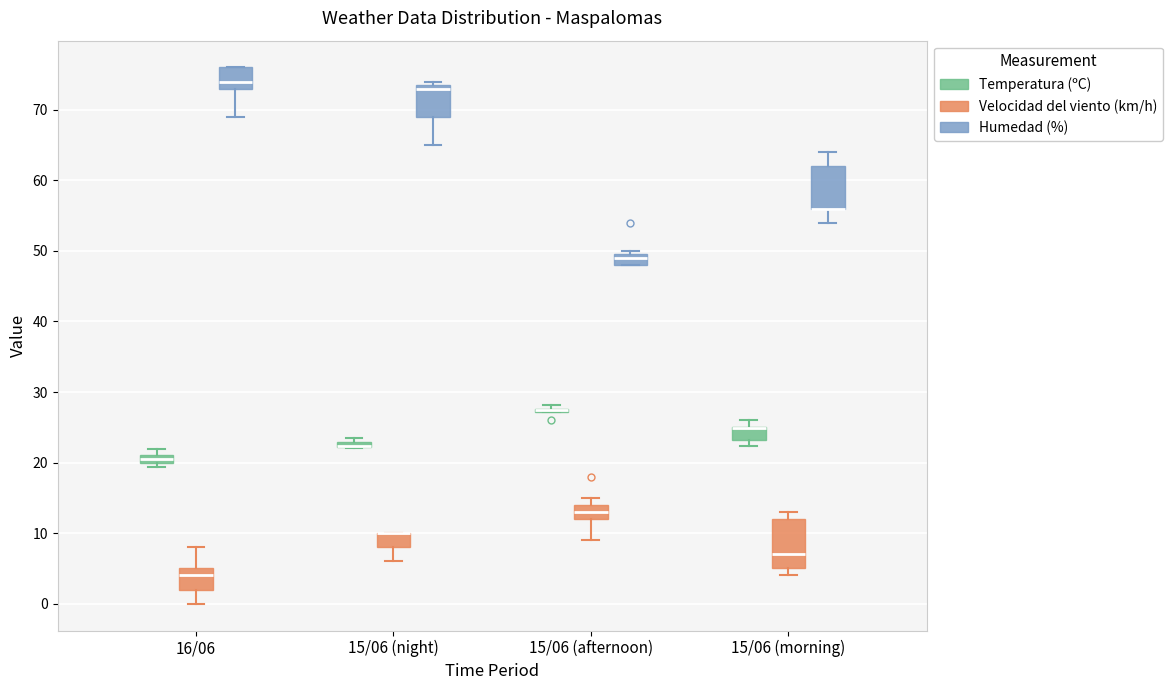

Comparing the boxes themselves (not the whiskers), which one is the tallest?

15/06 (morning) (Velocidad del viento (km/h))